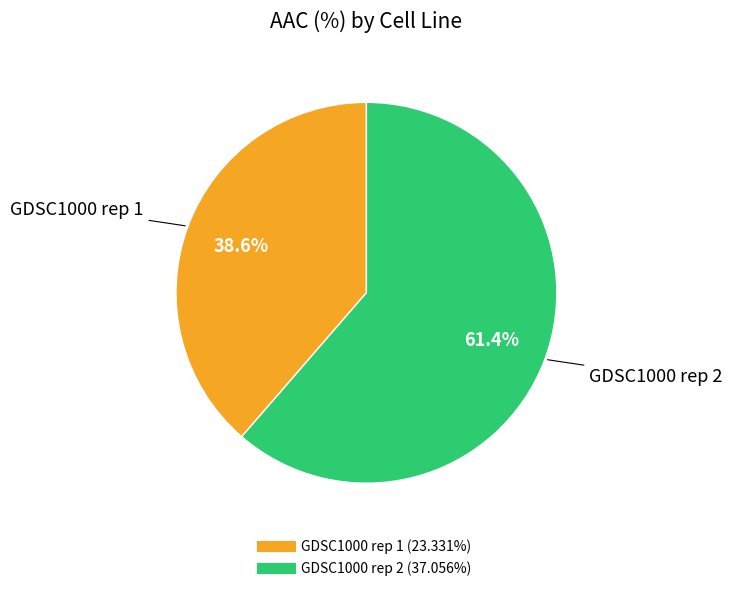

Does GDSC1000 rep 1 represent more than half of the total?

No